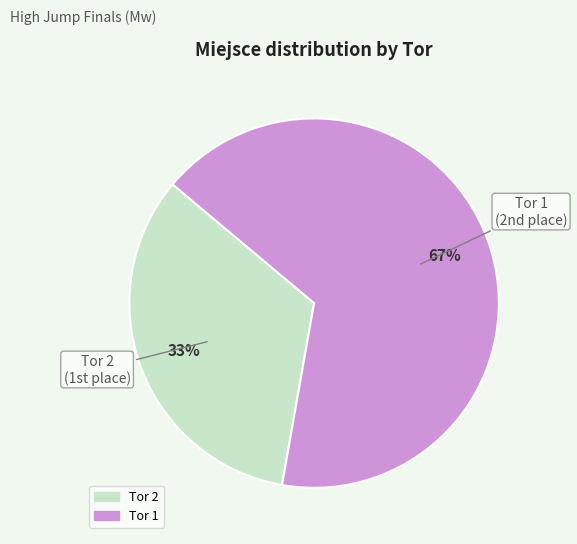

What is the largest slice in the pie chart?

Tor 1